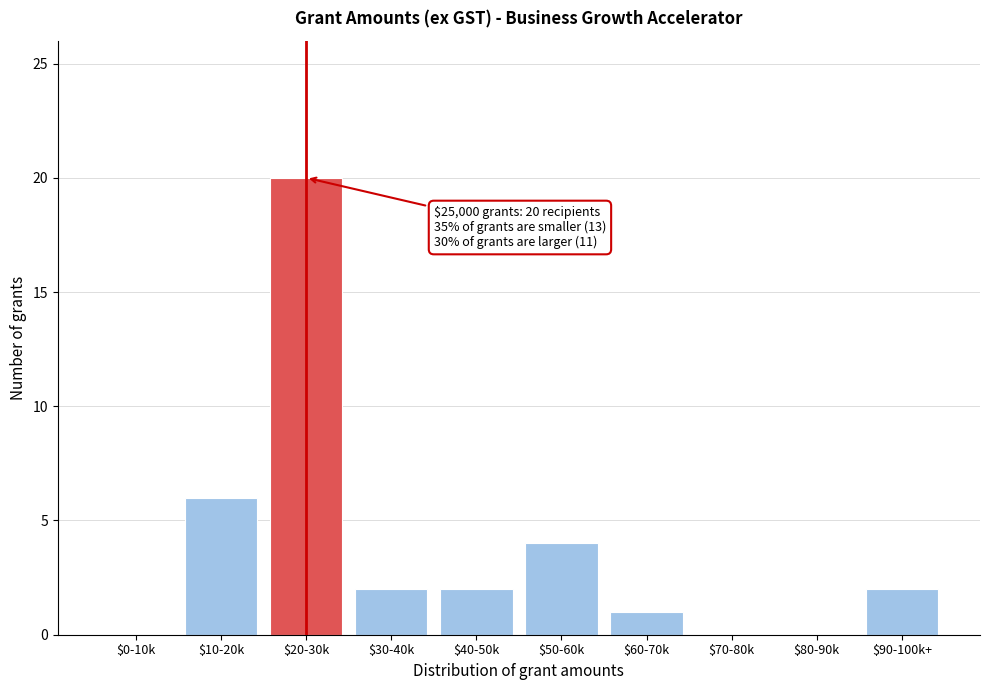

Where is the data nearest to the value 10?

$10-20k